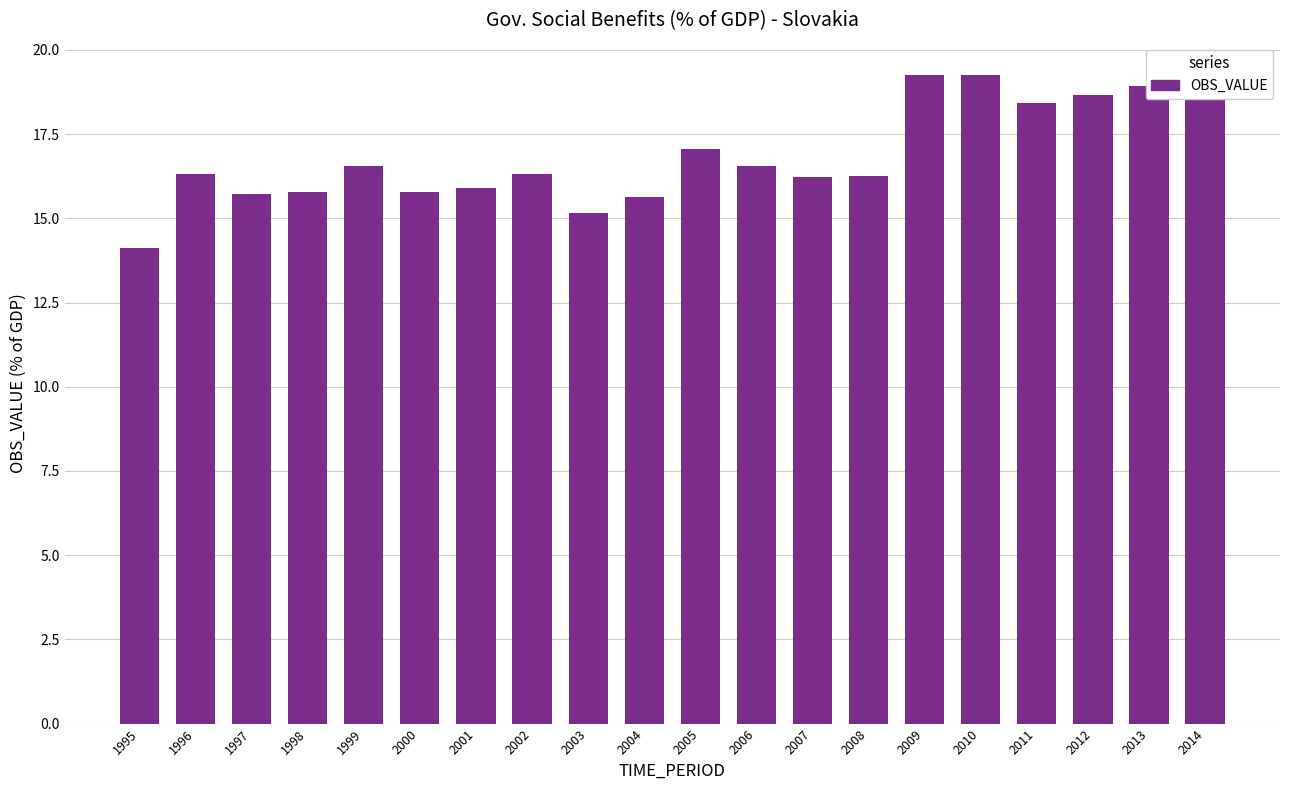

Does the chart contain any negative values?

No